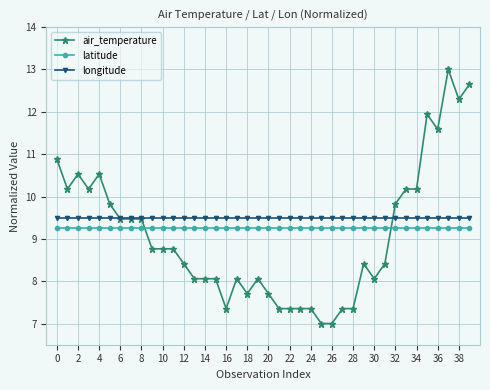

Rank the series by their average value, from highest to lowest.

longitude, latitude, air_temperature